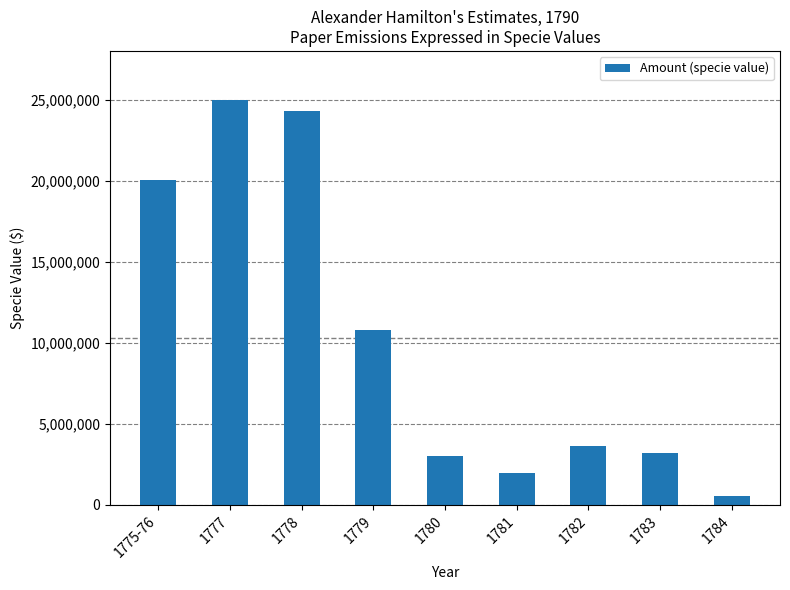

Does the chart contain stacked bars?

No